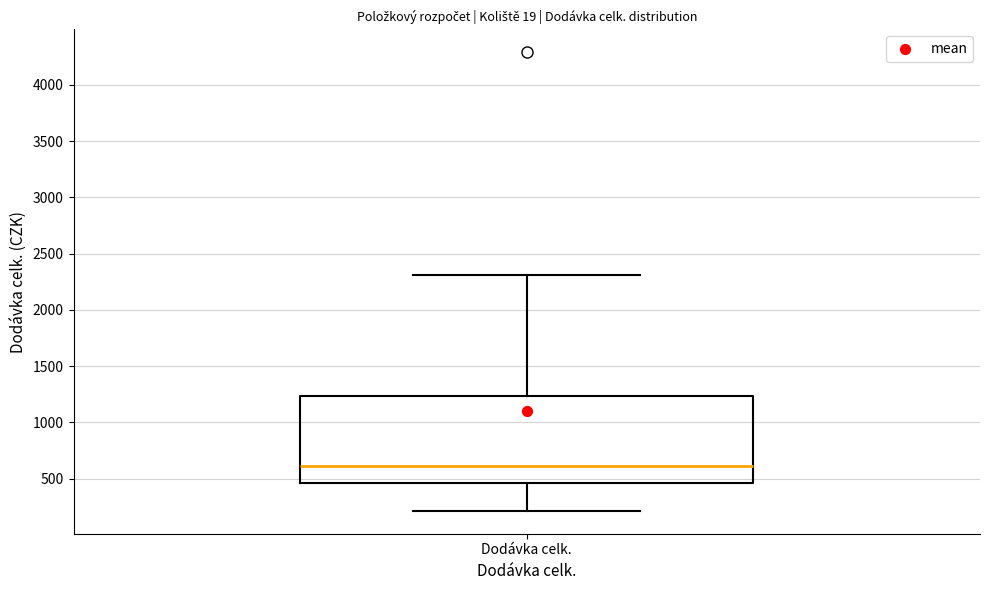

Where does the median line of the box for Dodávka celk. sit on the y-axis? The values are not printed on the chart, so give them approximately, as read against the axis.

600